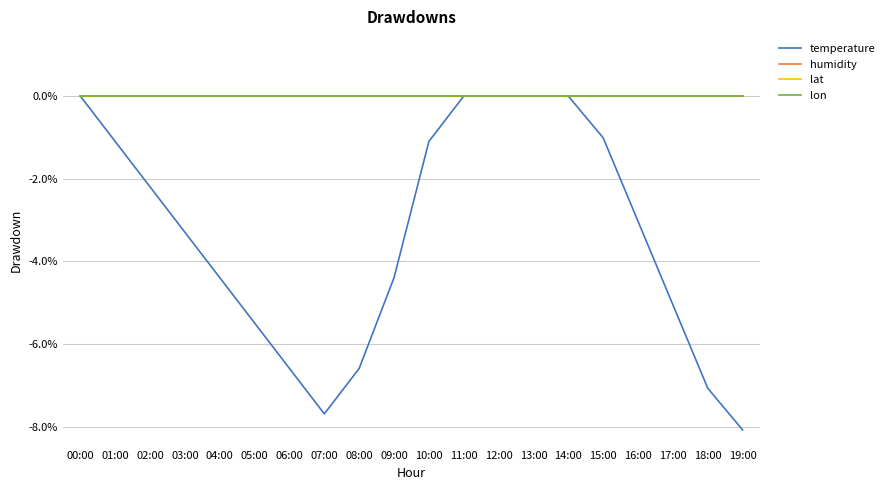

Which has a higher value, 11:00 or 13:00?

11:00